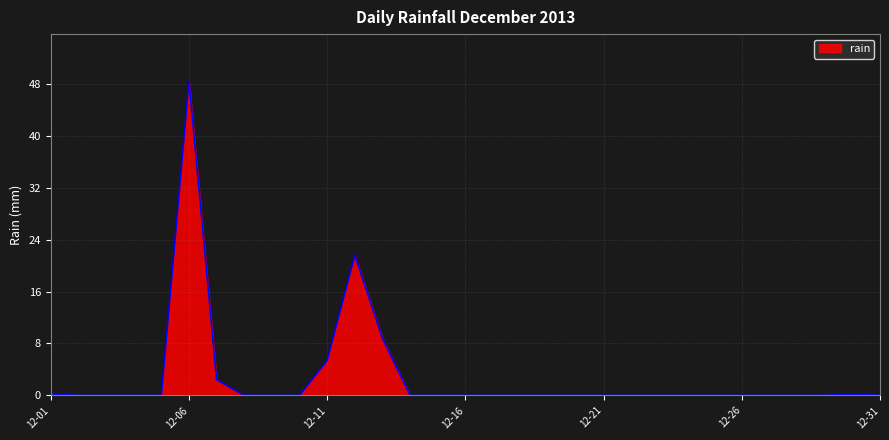

What is the difference between the maximum and minimum values?

48.4